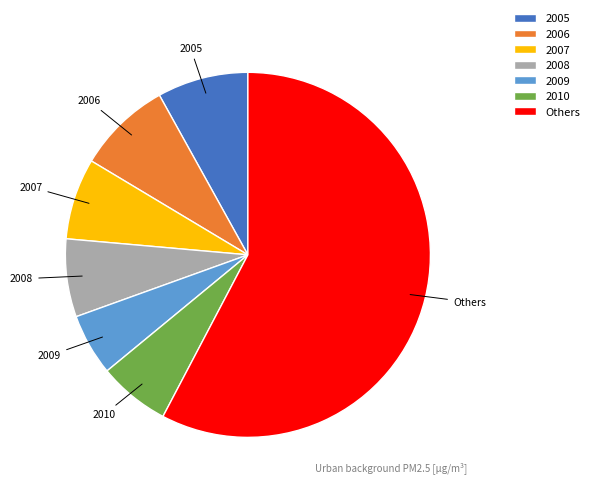

Which category accounts for the majority?

Others